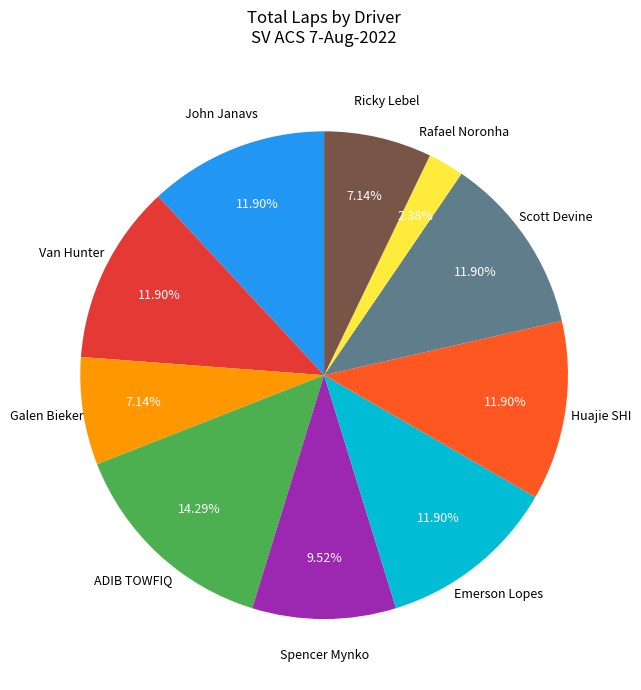

Does any single category account for the majority?

No